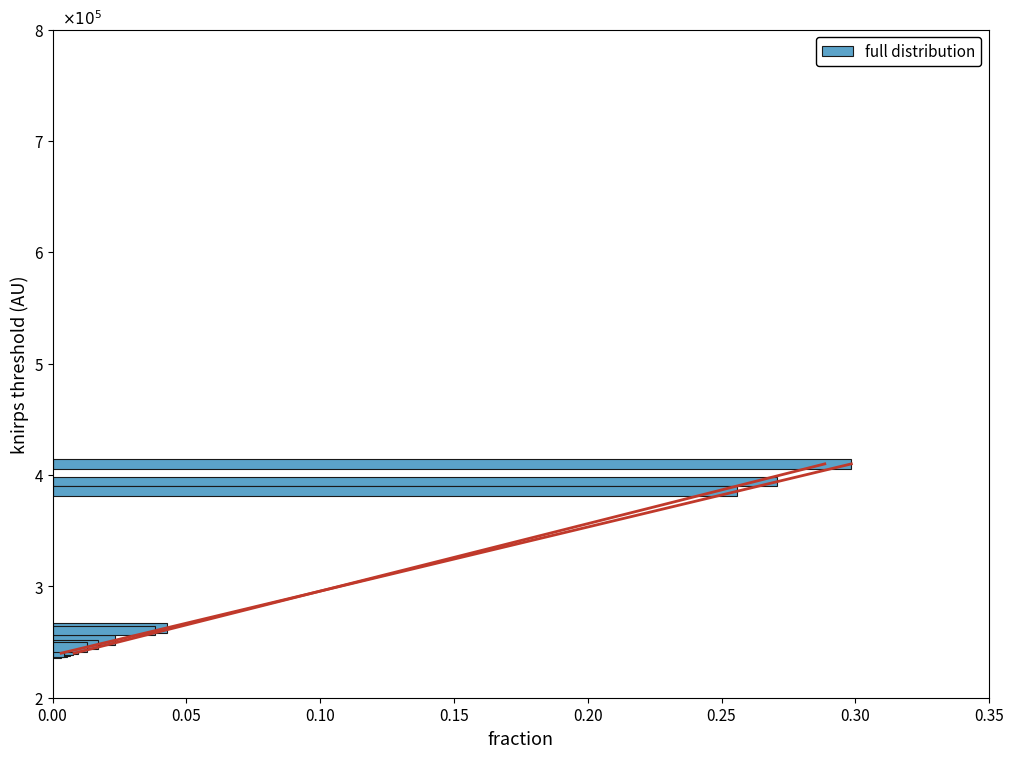

Reading left to right, transcribe all the data shown in this chart.

0.0	0.0	0.0	0.0	0.0	0.0	0.0	0.3	0.0	0.3	0.0	0.0	0.3	0.0	0.0